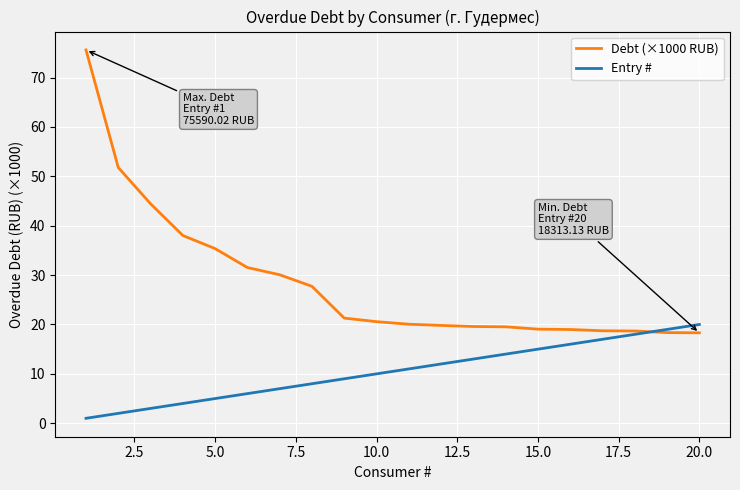

Which series has the largest total across all categories?

Debt (×1000 RUB)